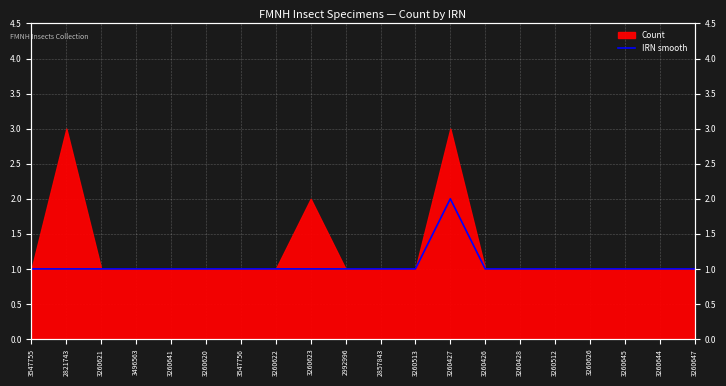

What is the average value?

1